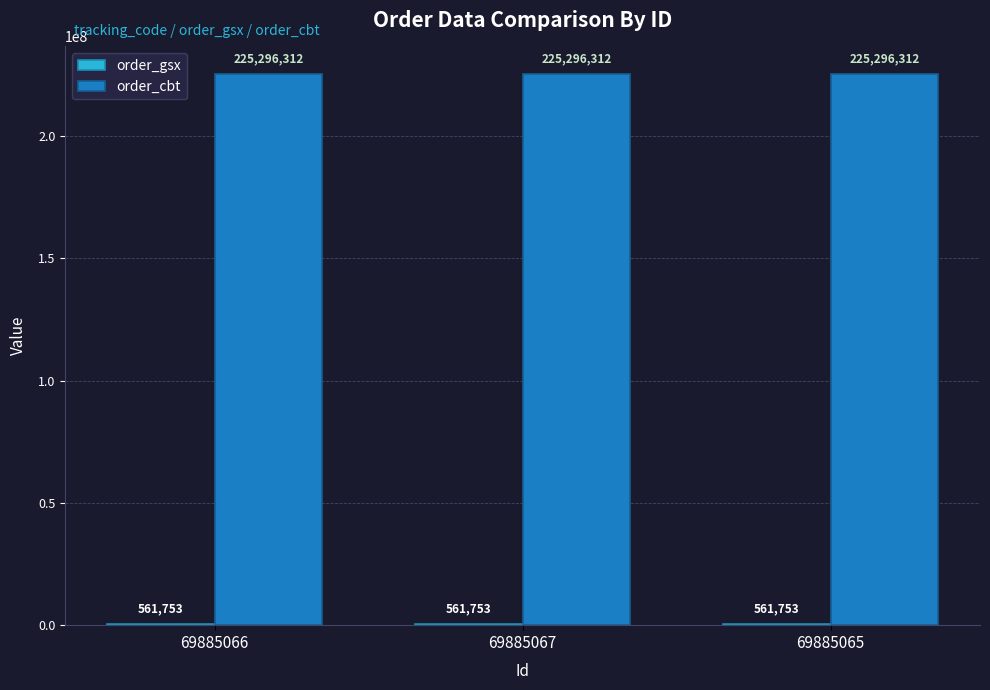

True or false: order_cbt has a value of 63139479 at 69885067.

False